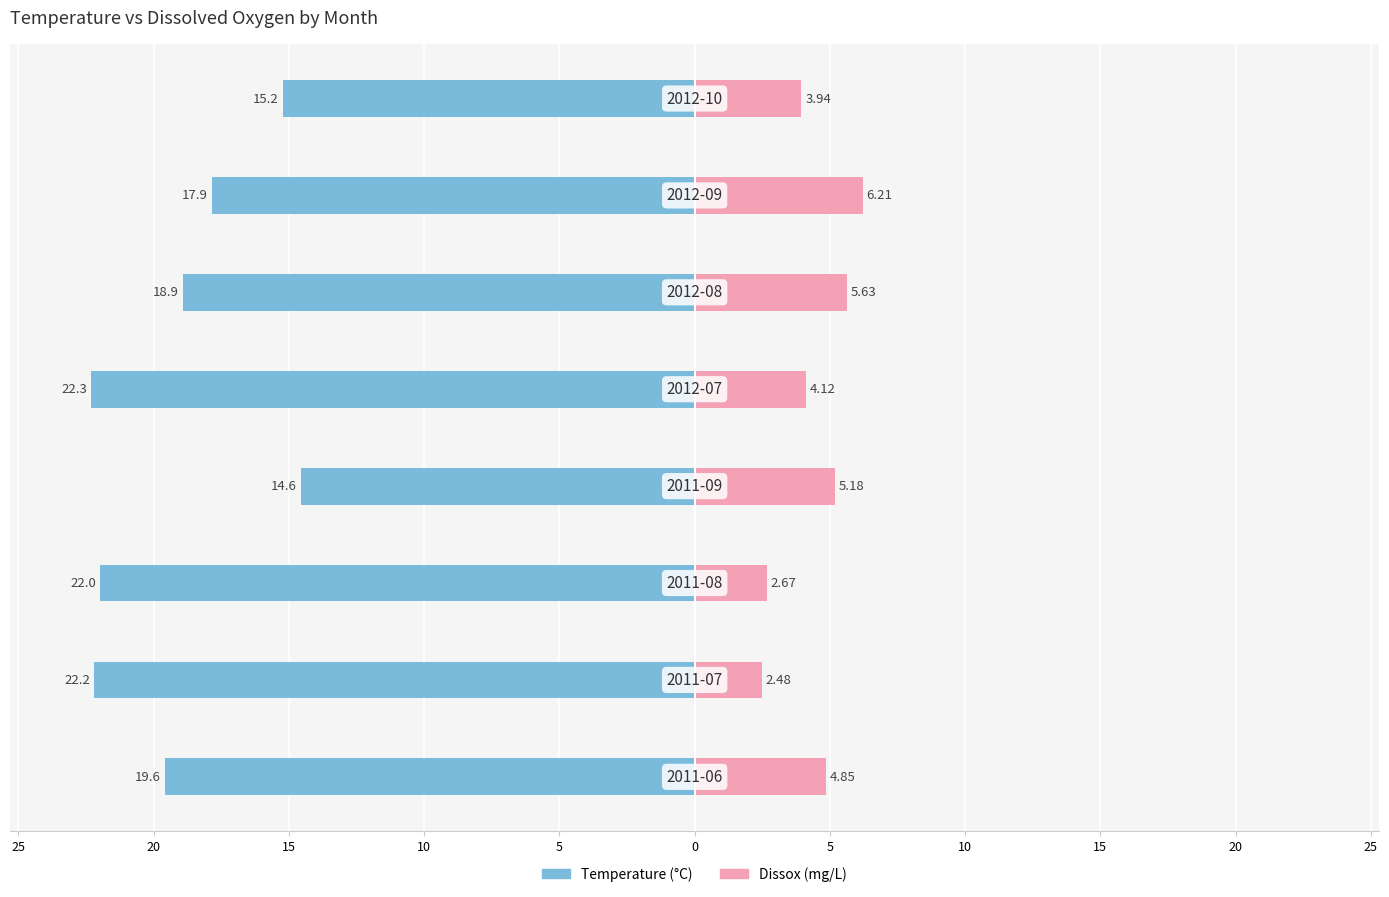

What is the difference between the maximum and minimum values in the Temperature series?

7.7